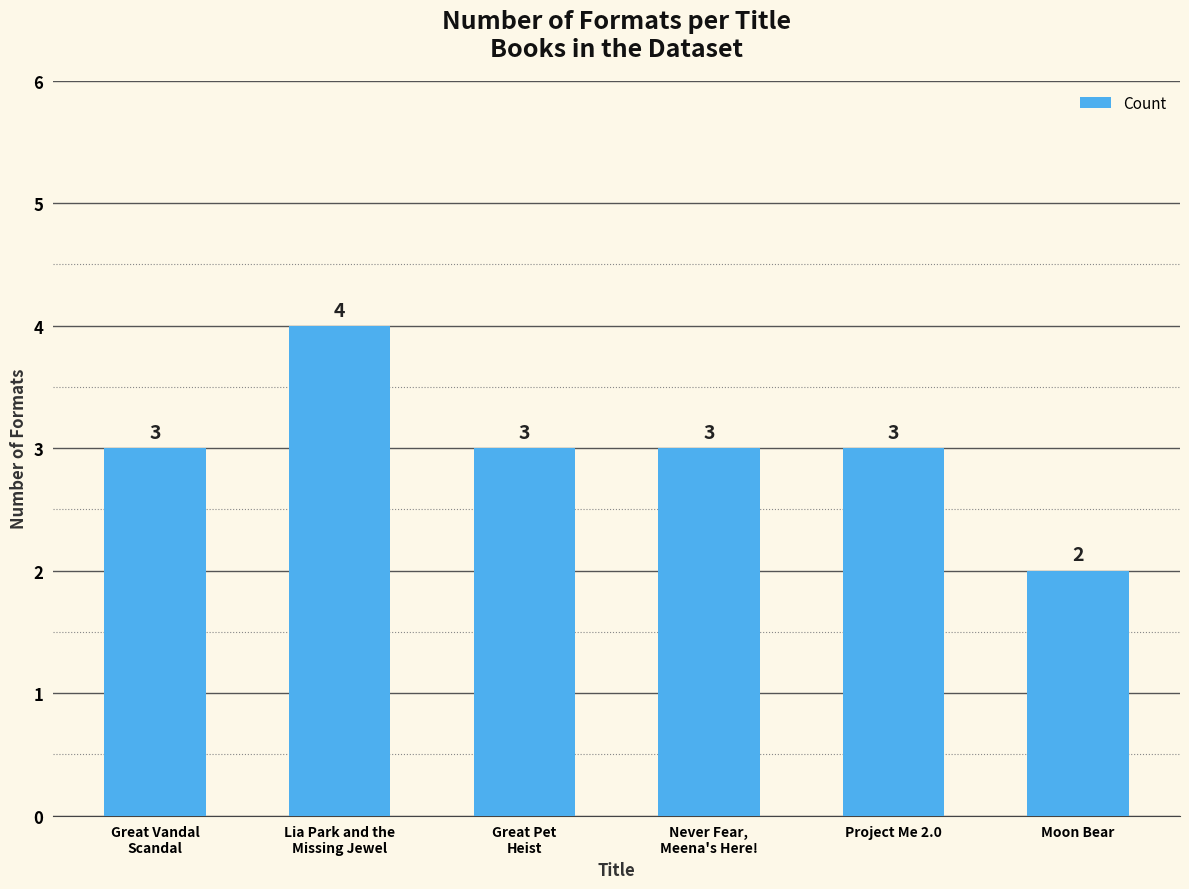

The value at Never Fear,
Meena's Here! is 1. True or false?

False